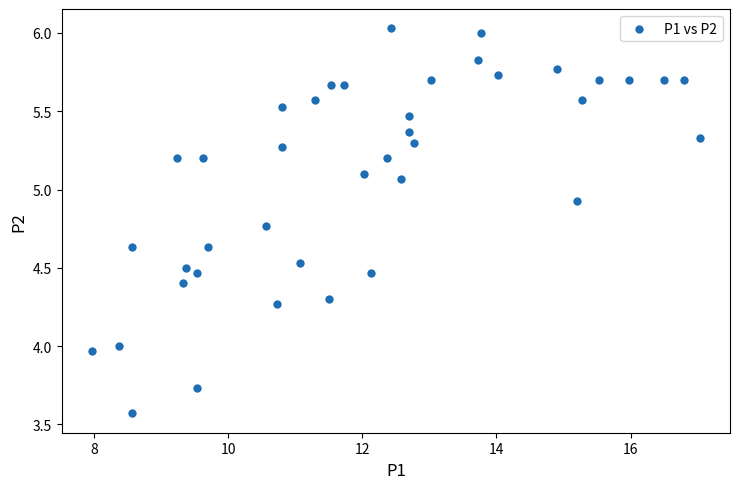

What is the range of X values (max minus min)?

9.1